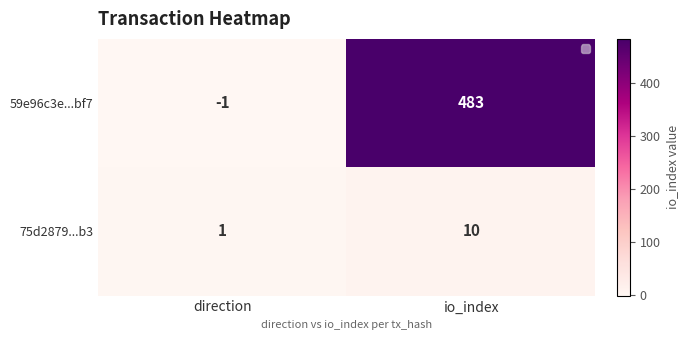

The 59e96c3e...bf7 series shows 848 at io_index. True or false?

False